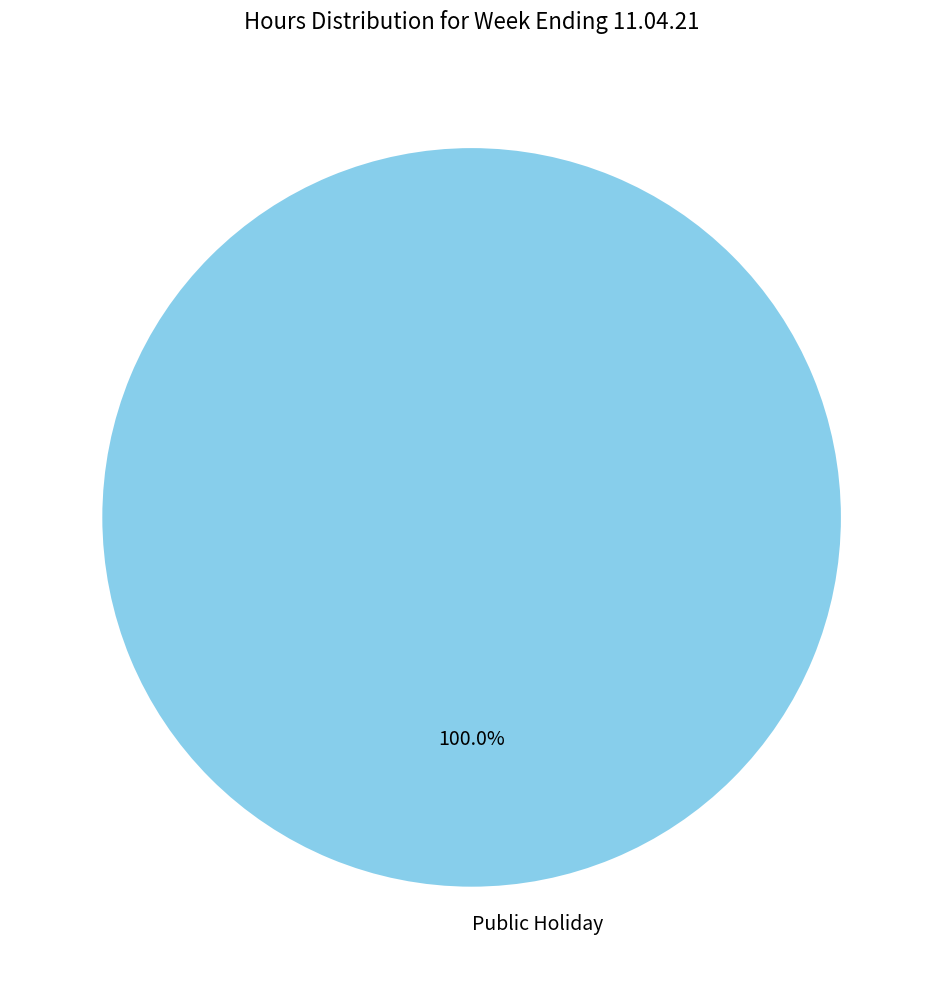

How many slices are in this pie chart?

1